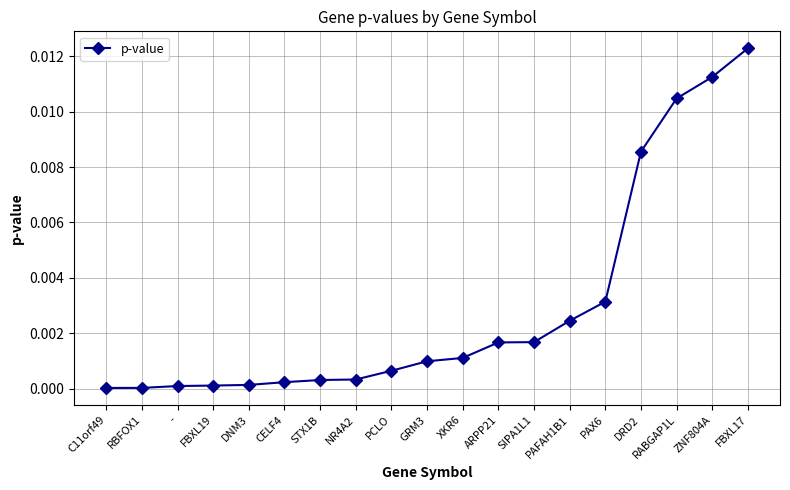

True or false: the data shows 0.0 at -.

True